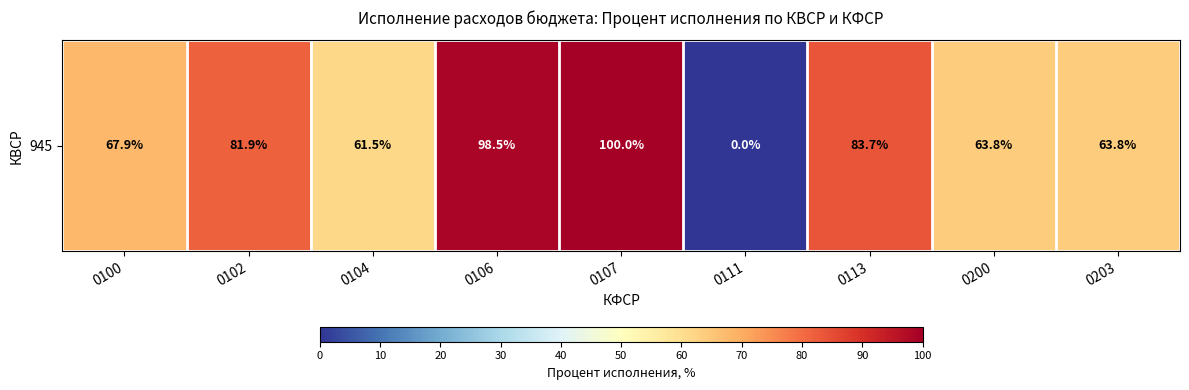

Reading right to left, extract all data points from this chart.

0203=63.8	0200=63.8	0113=83.7	0111=0.0	0107=100.0	0106=98.5	0104=61.5	0102=81.9	0100=67.9